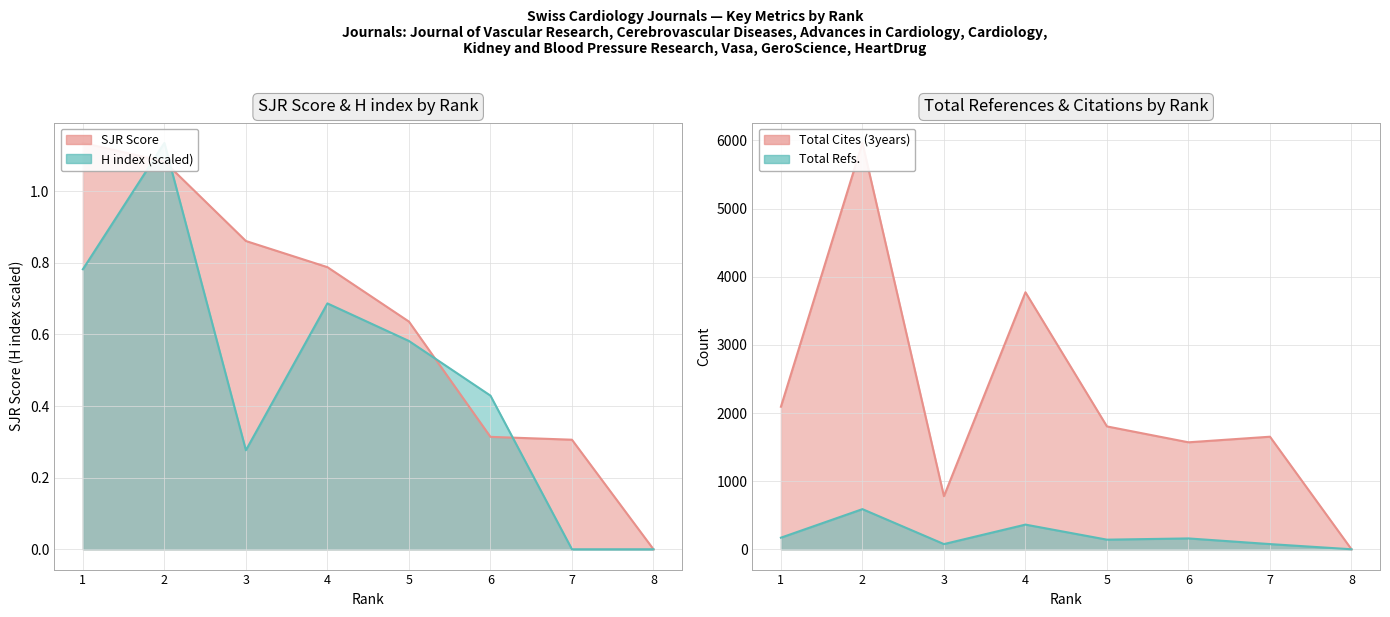

Read the Total Cites (3years) value at 4.

3772.0